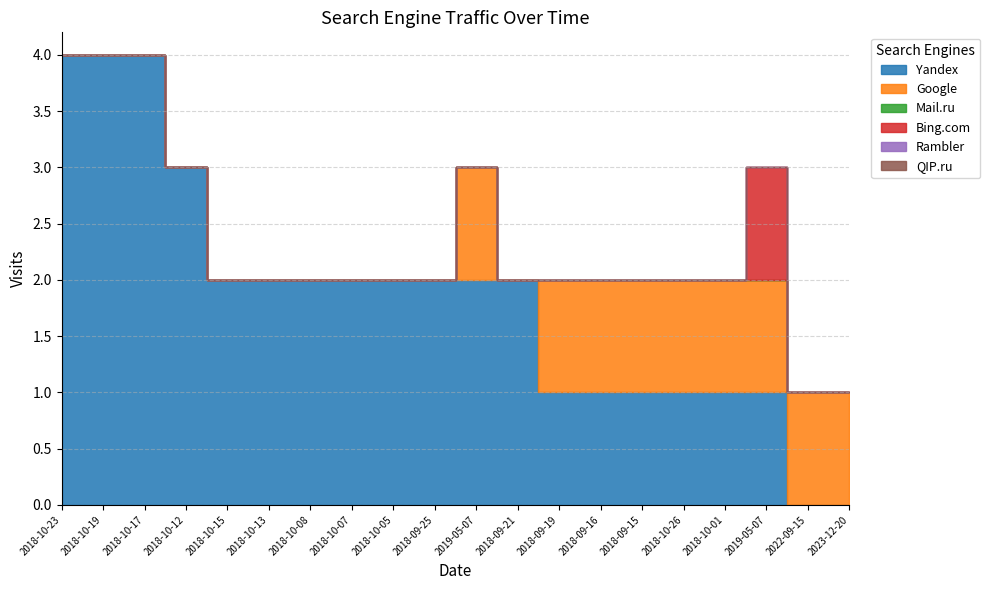

Reading right to left, what are all the values shown in this chart?

Yandex: 2023-12-20=0	2022-09-15=0	2019-05-07=1	2018-10-01=1	2018-10-26=1	2018-09-15=1	2018-09-16=1	2018-09-19=1	2018-09-21=2	2019-05-07=2	2018-09-25=2	2018-10-05=2	2018-10-07=2	2018-10-08=2	2018-10-13=2	2018-10-15=2	2018-10-12=3	2018-10-17=4	2018-10-19=4	2018-10-23=4
Google: 2023-12-20=1	2022-09-15=1	2019-05-07=1	2018-10-01=1	2018-10-26=1	2018-09-15=1	2018-09-16=1	2018-09-19=1	2018-09-21=0	2019-05-07=1	2018-09-25=0	2018-10-05=0	2018-10-07=0	2018-10-08=0	2018-10-13=0	2018-10-15=0	2018-10-12=0	2018-10-17=0	2018-10-19=0	2018-10-23=0
Mail.ru: 2023-12-20=0	2022-09-15=0	2019-05-07=0	2018-10-01=0	2018-10-26=0	2018-09-15=0	2018-09-16=0	2018-09-19=0	2018-09-21=0	2019-05-07=0	2018-09-25=0	2018-10-05=0	2018-10-07=0	2018-10-08=0	2018-10-13=0	2018-10-15=0	2018-10-12=0	2018-10-17=0	2018-10-19=0	2018-10-23=0
Bing.com: 2023-12-20=0	2022-09-15=0	2019-05-07=1	2018-10-01=0	2018-10-26=0	2018-09-15=0	2018-09-16=0	2018-09-19=0	2018-09-21=0	2019-05-07=0	2018-09-25=0	2018-10-05=0	2018-10-07=0	2018-10-08=0	2018-10-13=0	2018-10-15=0	2018-10-12=0	2018-10-17=0	2018-10-19=0	2018-10-23=0
Rambler: 2023-12-20=0	2022-09-15=0	2019-05-07=0	2018-10-01=0	2018-10-26=0	2018-09-15=0	2018-09-16=0	2018-09-19=0	2018-09-21=0	2019-05-07=0	2018-09-25=0	2018-10-05=0	2018-10-07=0	2018-10-08=0	2018-10-13=0	2018-10-15=0	2018-10-12=0	2018-10-17=0	2018-10-19=0	2018-10-23=0
QIP.ru: 2023-12-20=0	2022-09-15=0	2019-05-07=0	2018-10-01=0	2018-10-26=0	2018-09-15=0	2018-09-16=0	2018-09-19=0	2018-09-21=0	2019-05-07=0	2018-09-25=0	2018-10-05=0	2018-10-07=0	2018-10-08=0	2018-10-13=0	2018-10-15=0	2018-10-12=0	2018-10-17=0	2018-10-19=0	2018-10-23=0